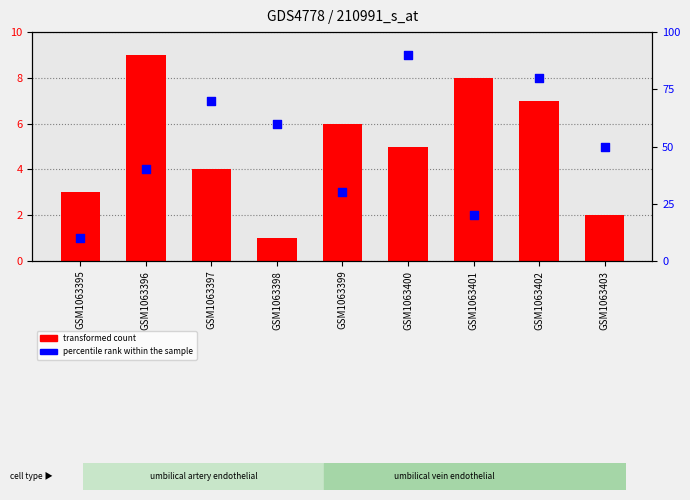

At which category is the sum across all series the highest?

GSM1063400